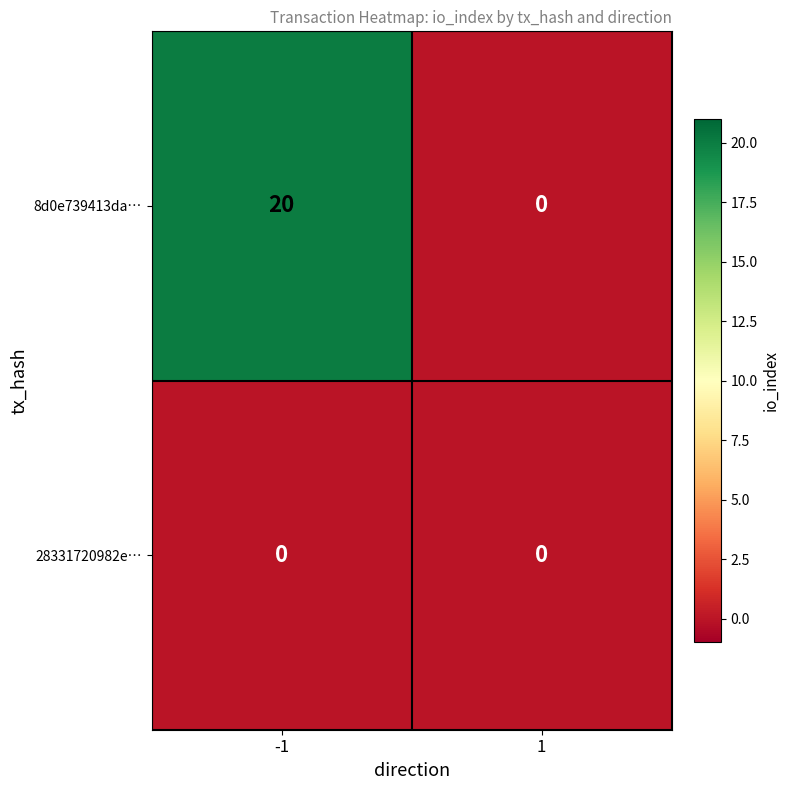

What is the total value across all series at -1?

20